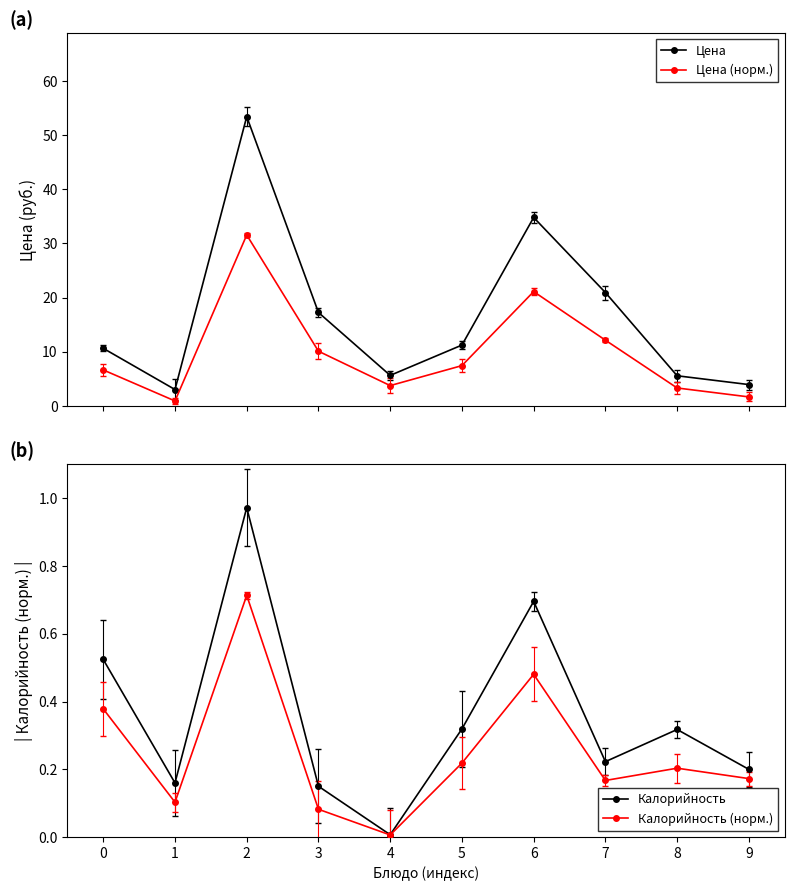

What is the difference between the maximum and minimum values in the Калорийность series?

1.0